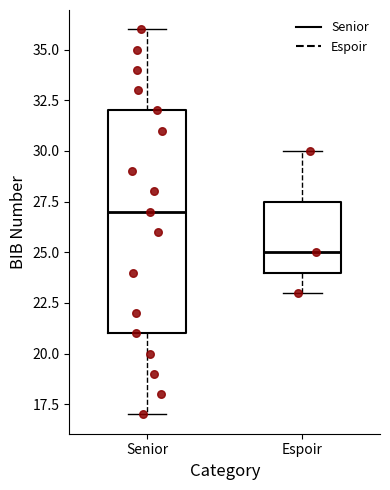

Reading left to right, transcribe this box plot: for each box, give where its median line is, the range the box spans, and where its two whiskers end, as read against the y-axis. The values are not printed on the chart, so give them approximately, as read against the axis.

Senior: median 27.0, box 21.0 to 32.0, whiskers 17.0 to 36.0
Espoir: median 25.0, box 24.0 to 27.5, whiskers 23.0 to 30.0